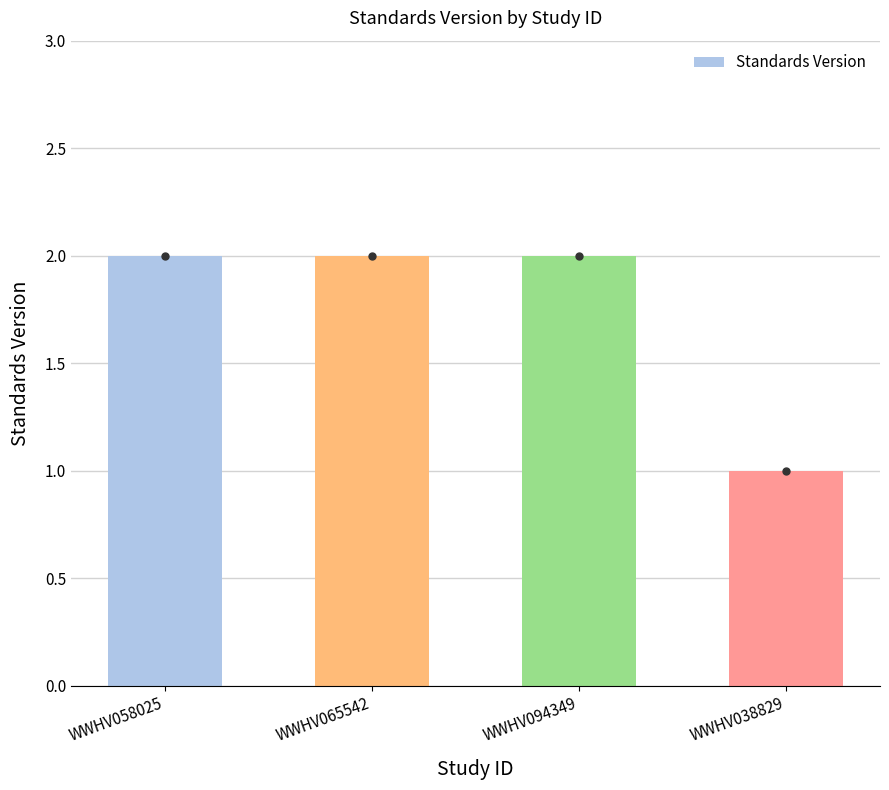

What is the value of the 4th bar from the left?

1